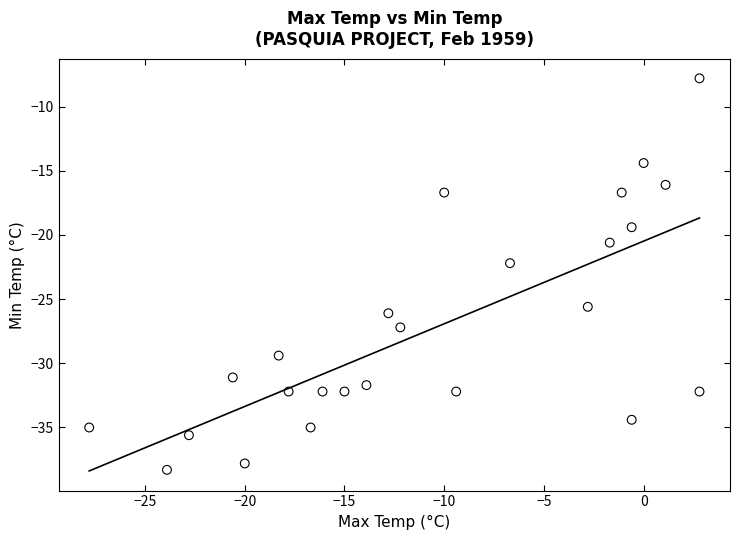

What Y value in the scatter plot is closest to -23?

-22.2